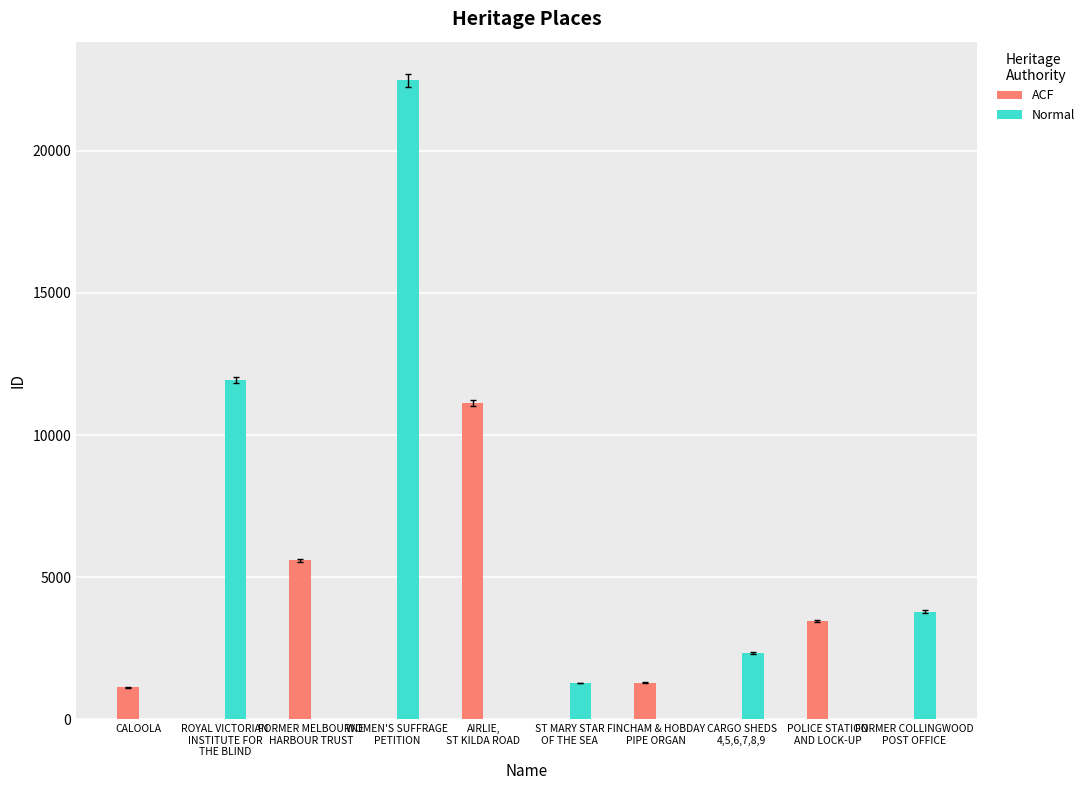

What is the greatest value displayed?

22481